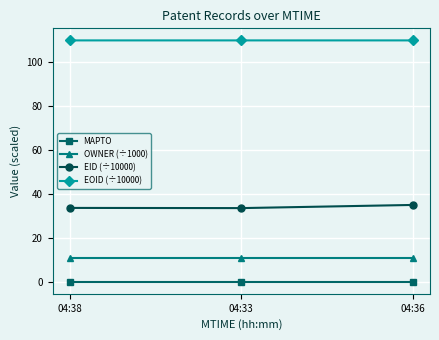

What is the total value across all series at 04:33?

154.2